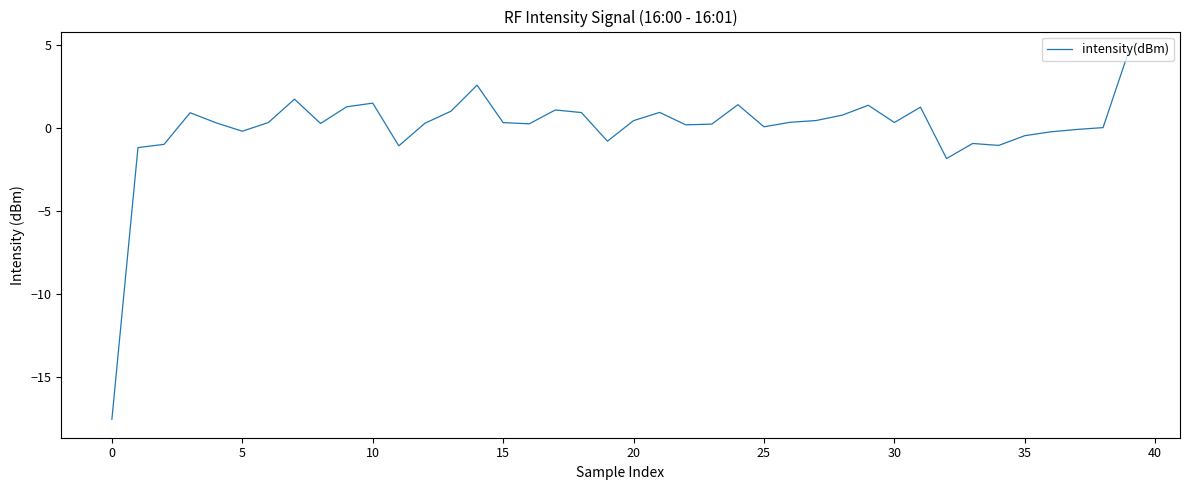

What is the difference between the maximum and minimum values?

22.2